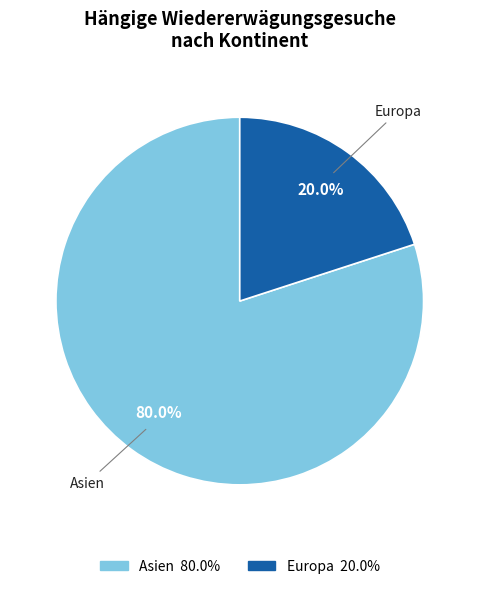

How many segments does this pie chart have?

2